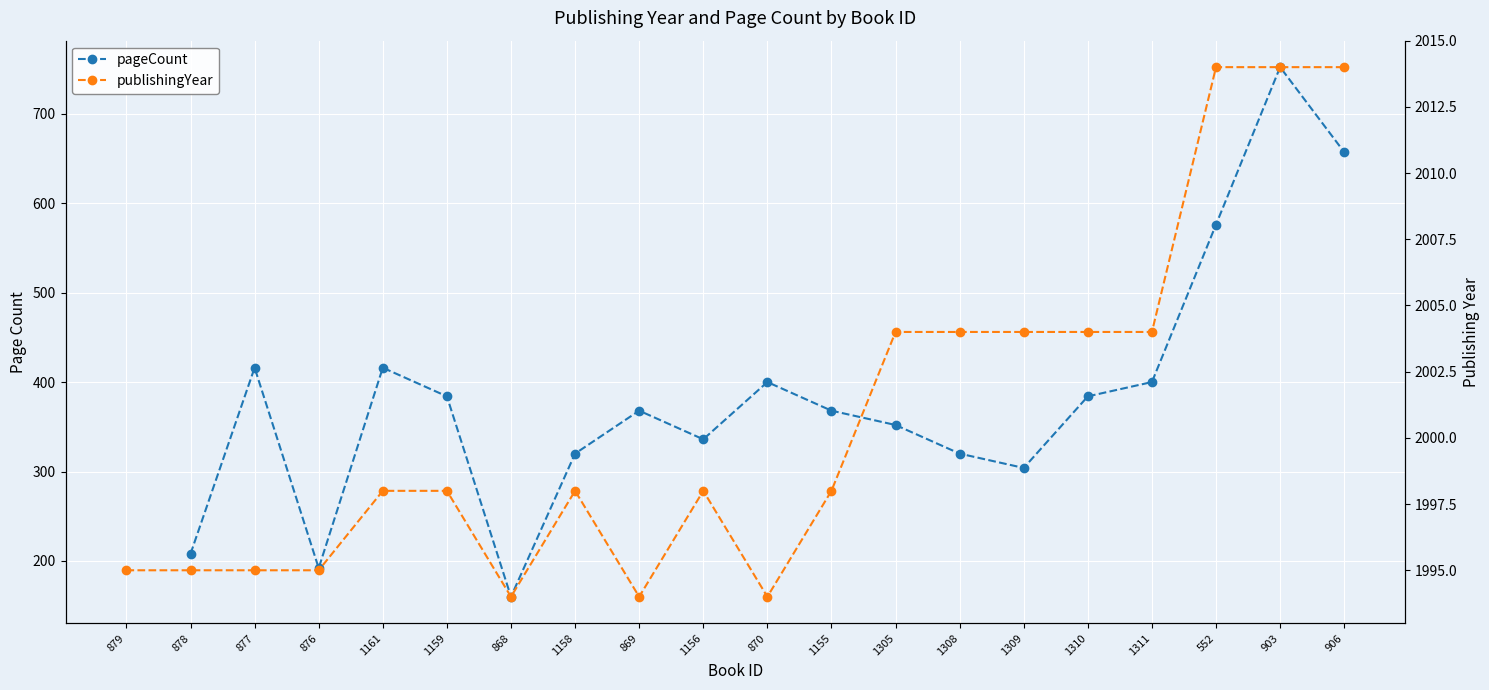

Which has a higher value, 552 or 1156?

552